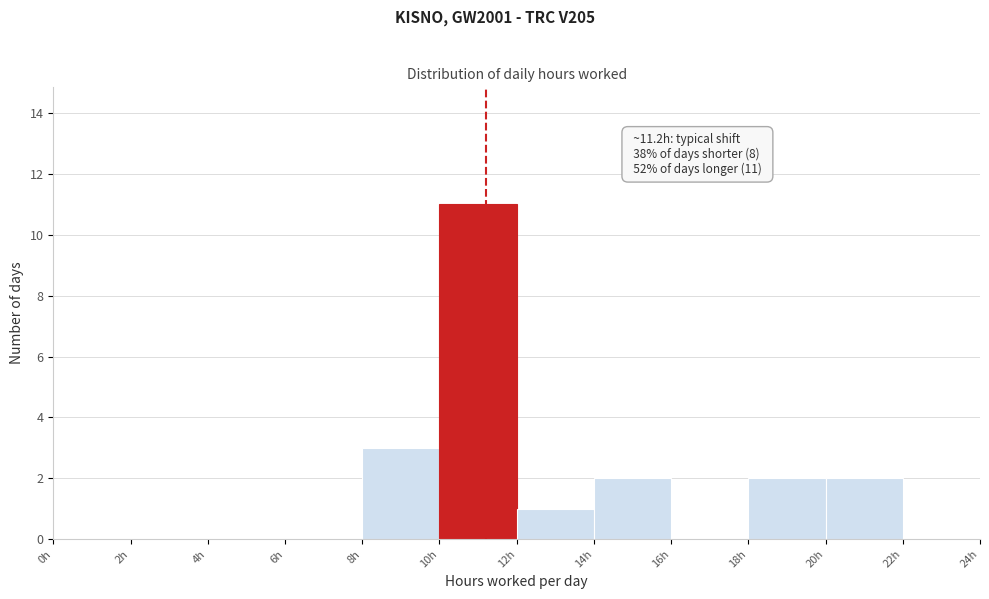

Over which range of the x-axis is the bar tallest?

10 to 12